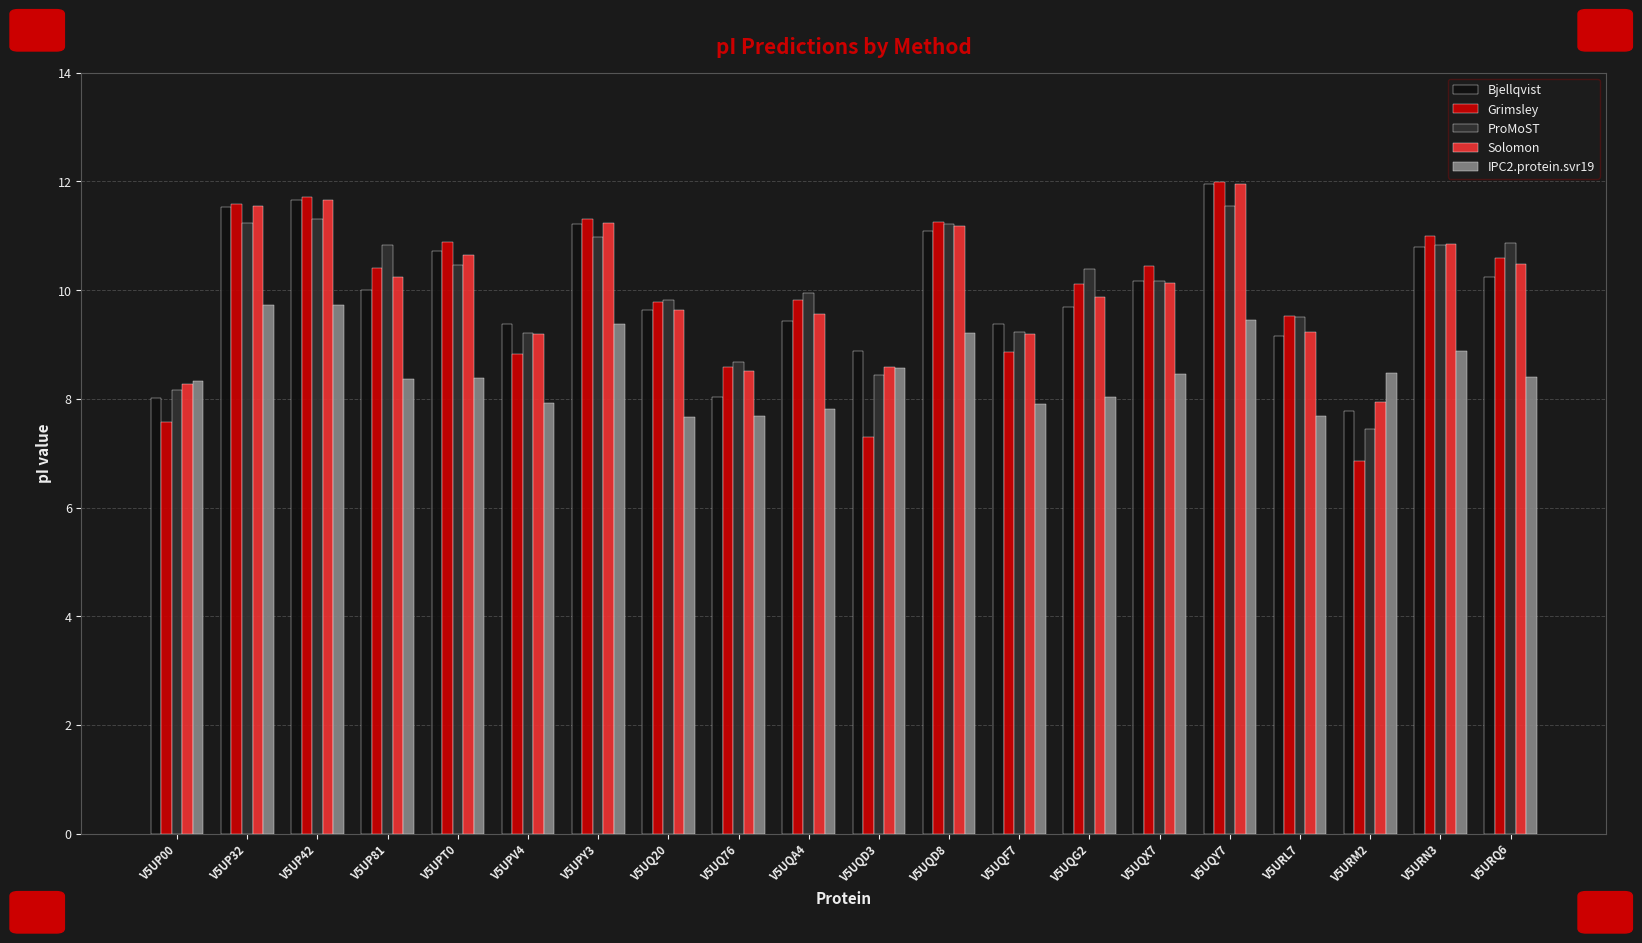

What are all the series names shown in the legend?

Bjellqvist, Grimsley, ProMoST, Solomon, IPC2.protein.svr19